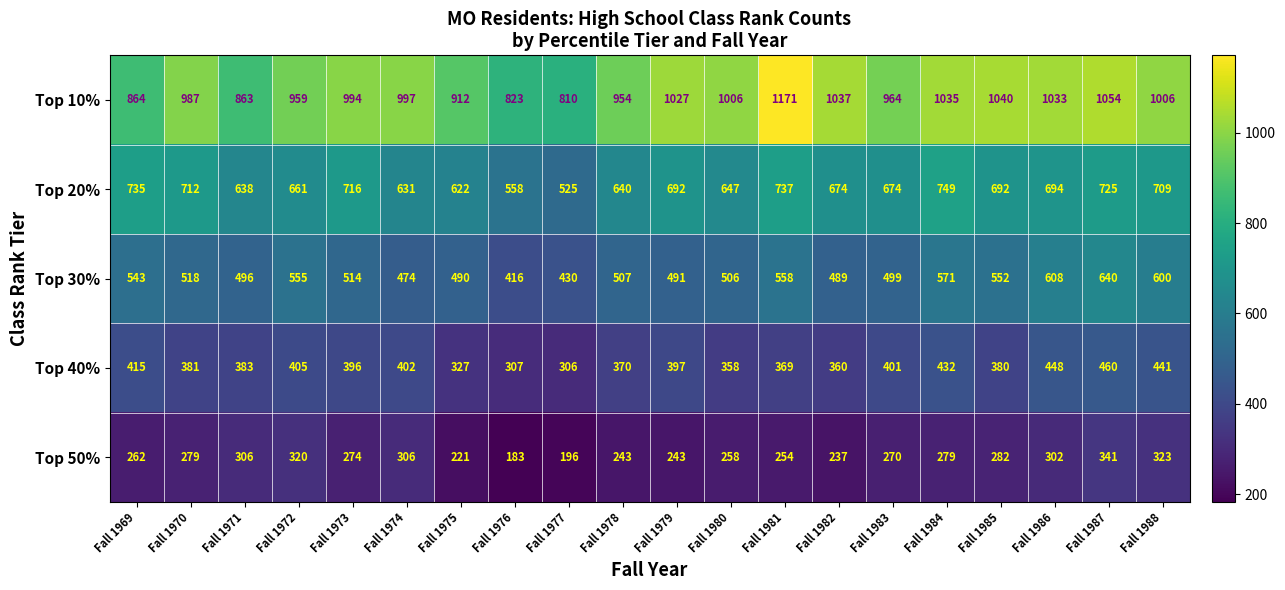

Which series has the largest total across all categories?

Top 10%